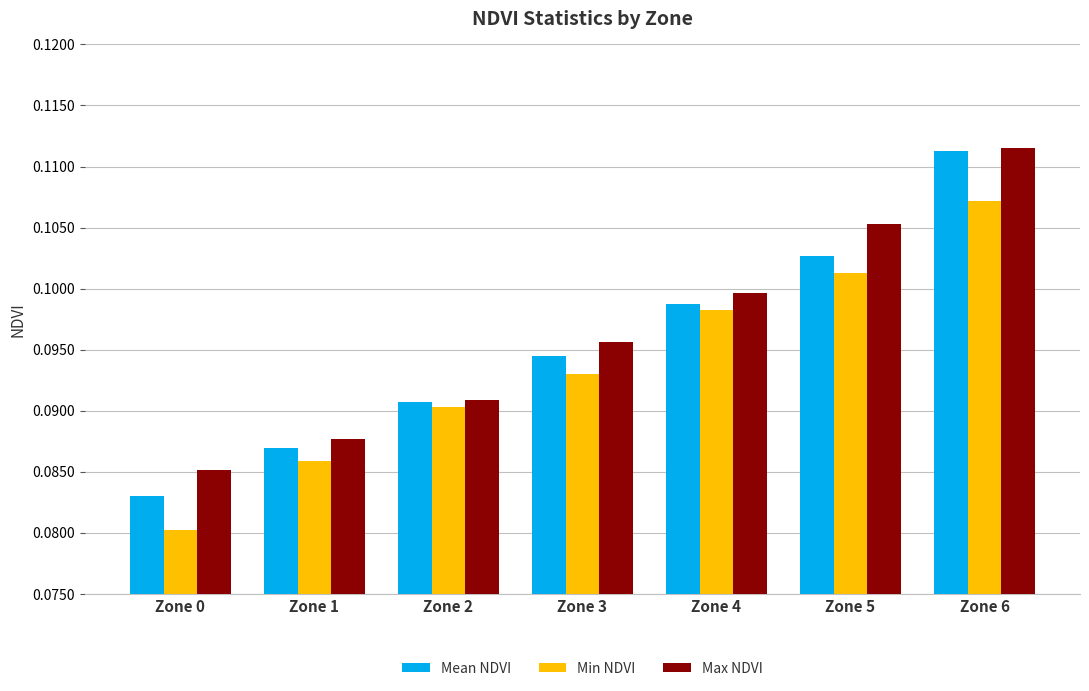

Between Zone 0 and Zone 3, which series saw the biggest shift?

Min NDVI